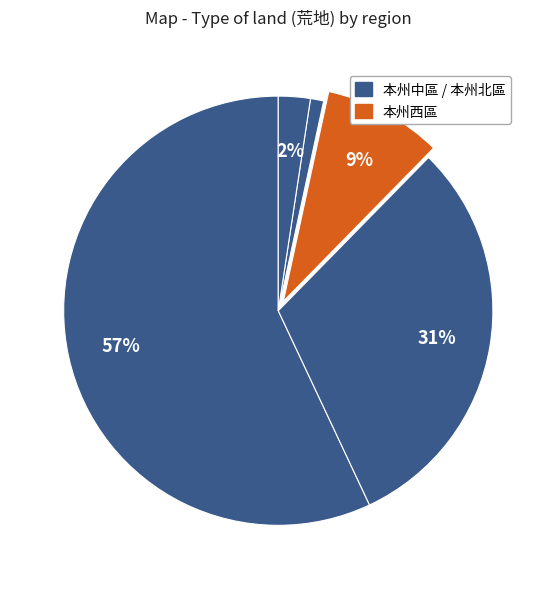

Rank the categories by value from lowest to highest.

九州區, 四國區, 本州西區, 本州北區, 本州中區